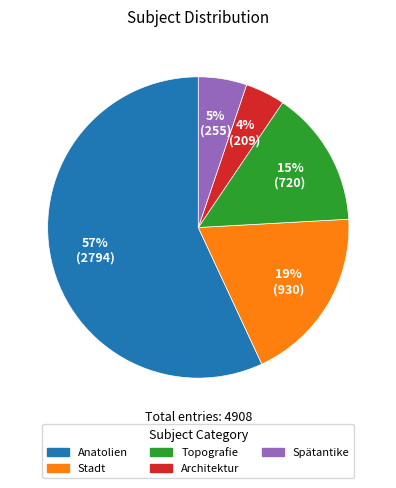

What percentage is the Anatolien slice, to the nearest percent?

57%